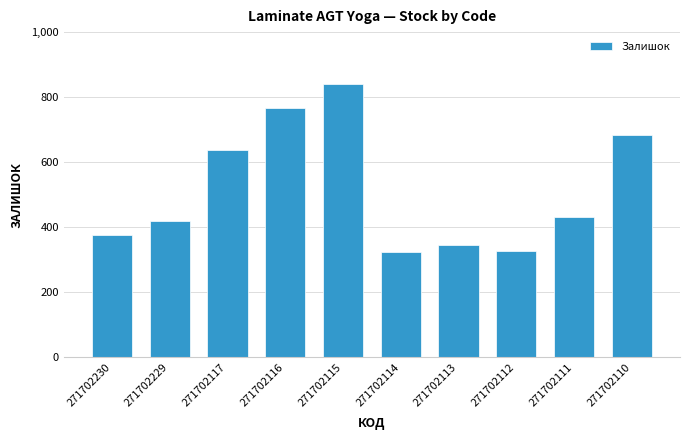

Is it true that the value at 271702112 is 328?

True